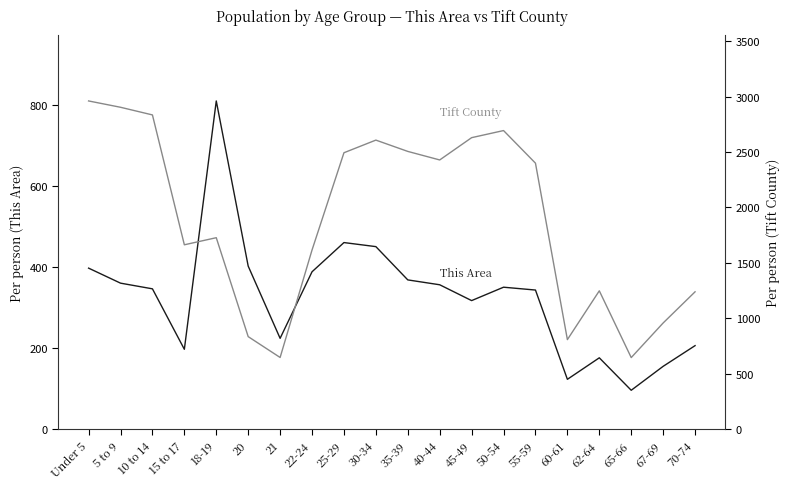

Read the Tift County value at 22-24.

1616